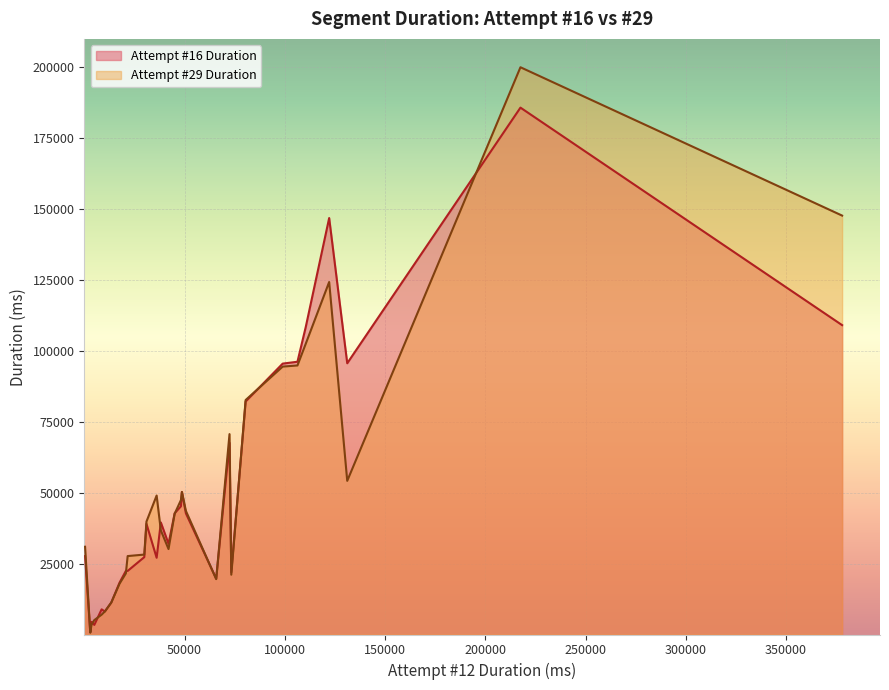

True or false: Attempt #29 Duration and Attempt #16 Duration intersect in this chart.

True